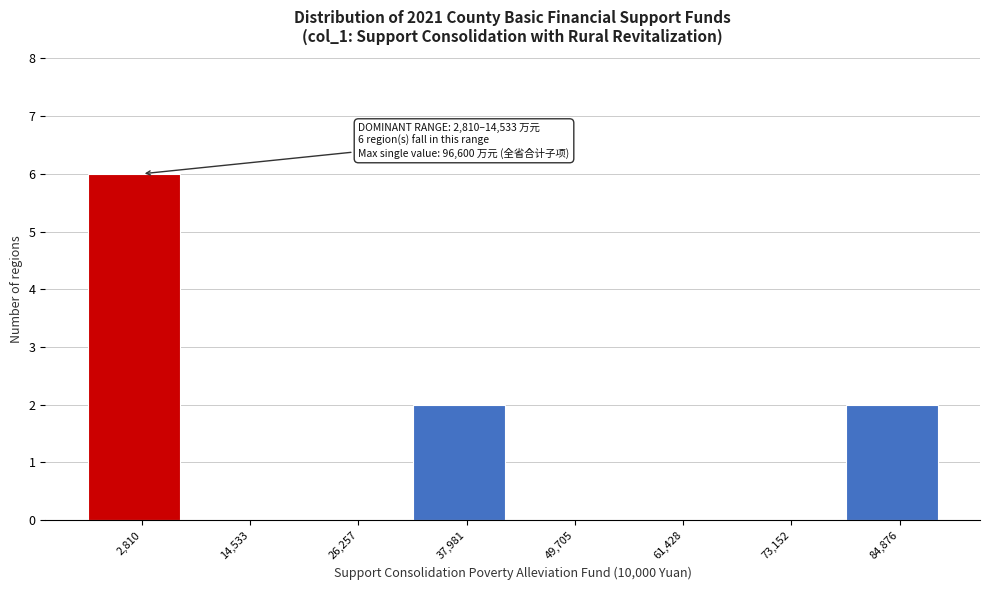

Reading left to right, list all the values displayed in this chart.

2,810=6	14,533=0	26,257=0	37,981=2	49,705=0	61,428=0	73,152=0	84,876=2